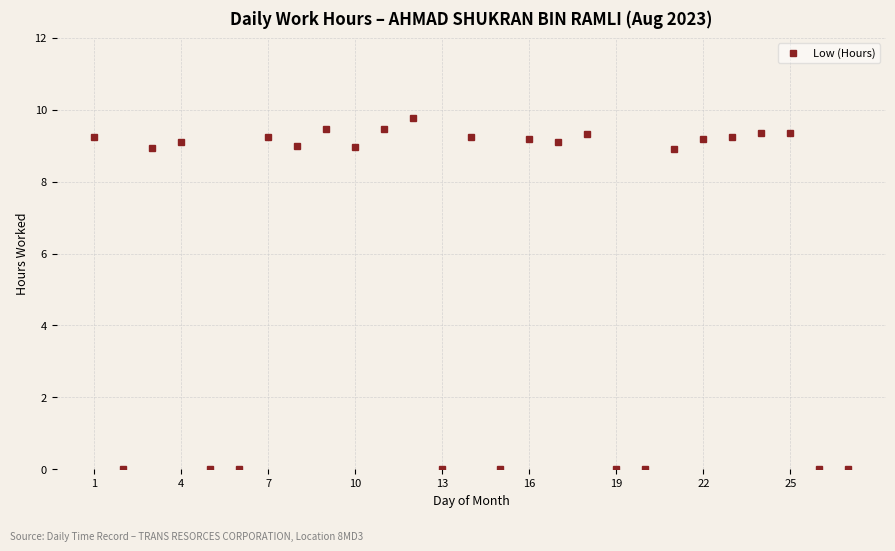

True or false: the data has more than 1 interior local peaks.

True